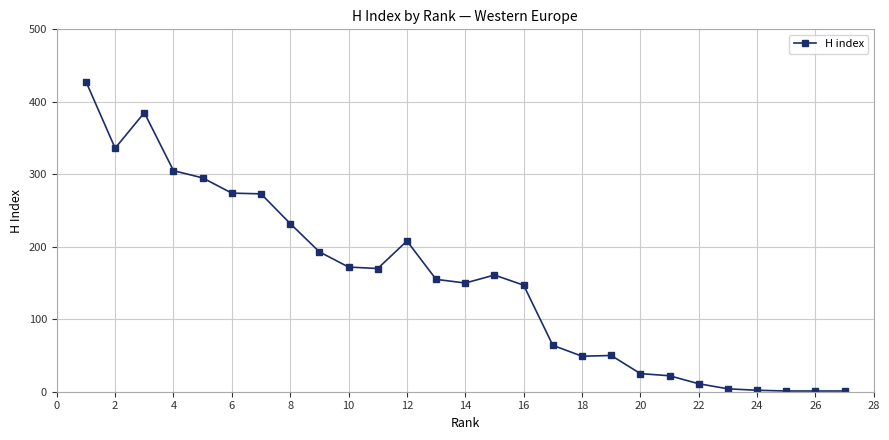

What is the maximum value shown in the chart?

428